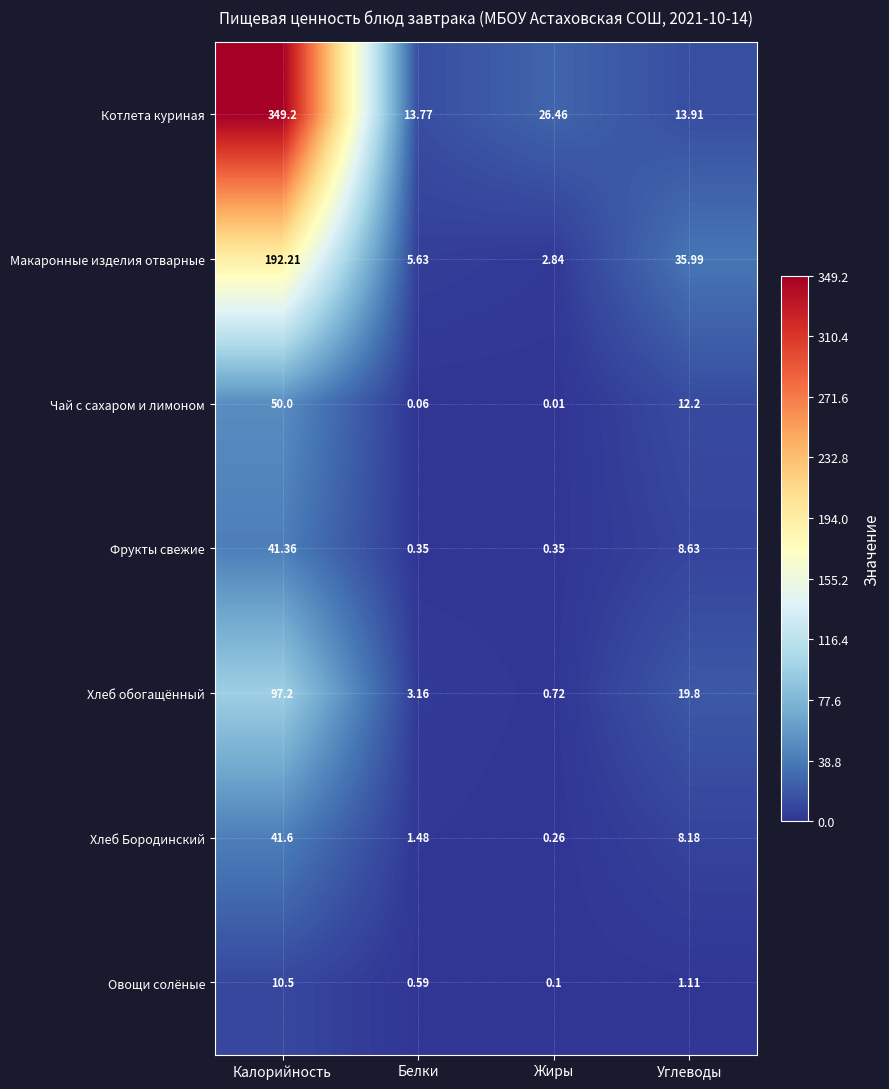

How many data points in Овощи солёные are less than 1?

2